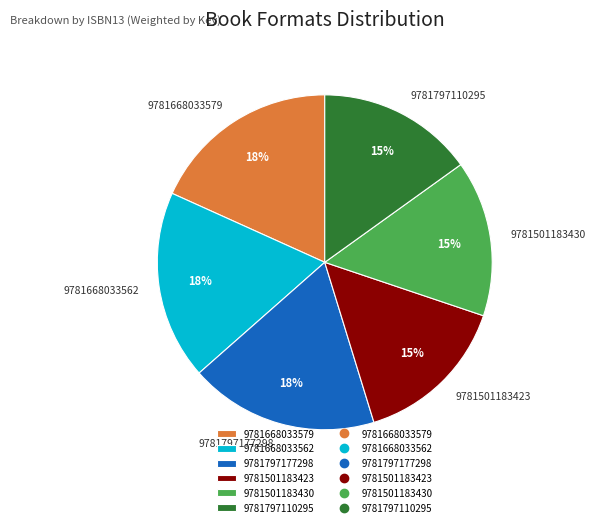

To the nearest percent, what is the combined percentage of 9781501183423 and 9781501183430?

30%